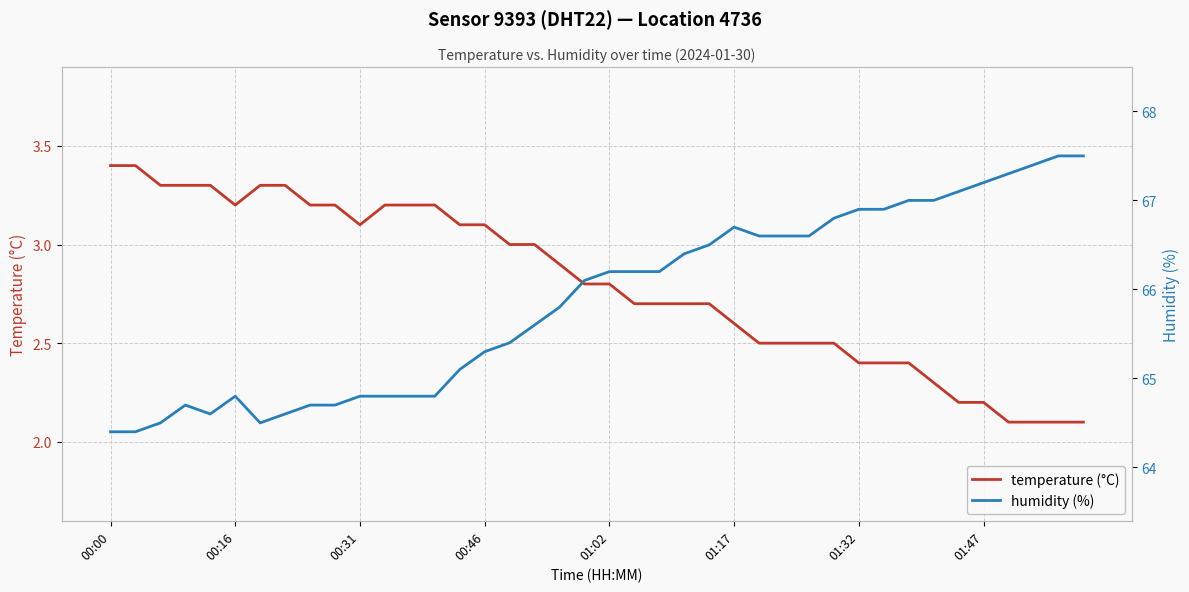

What value does the humidity (%) series have at 00:00?

64.4